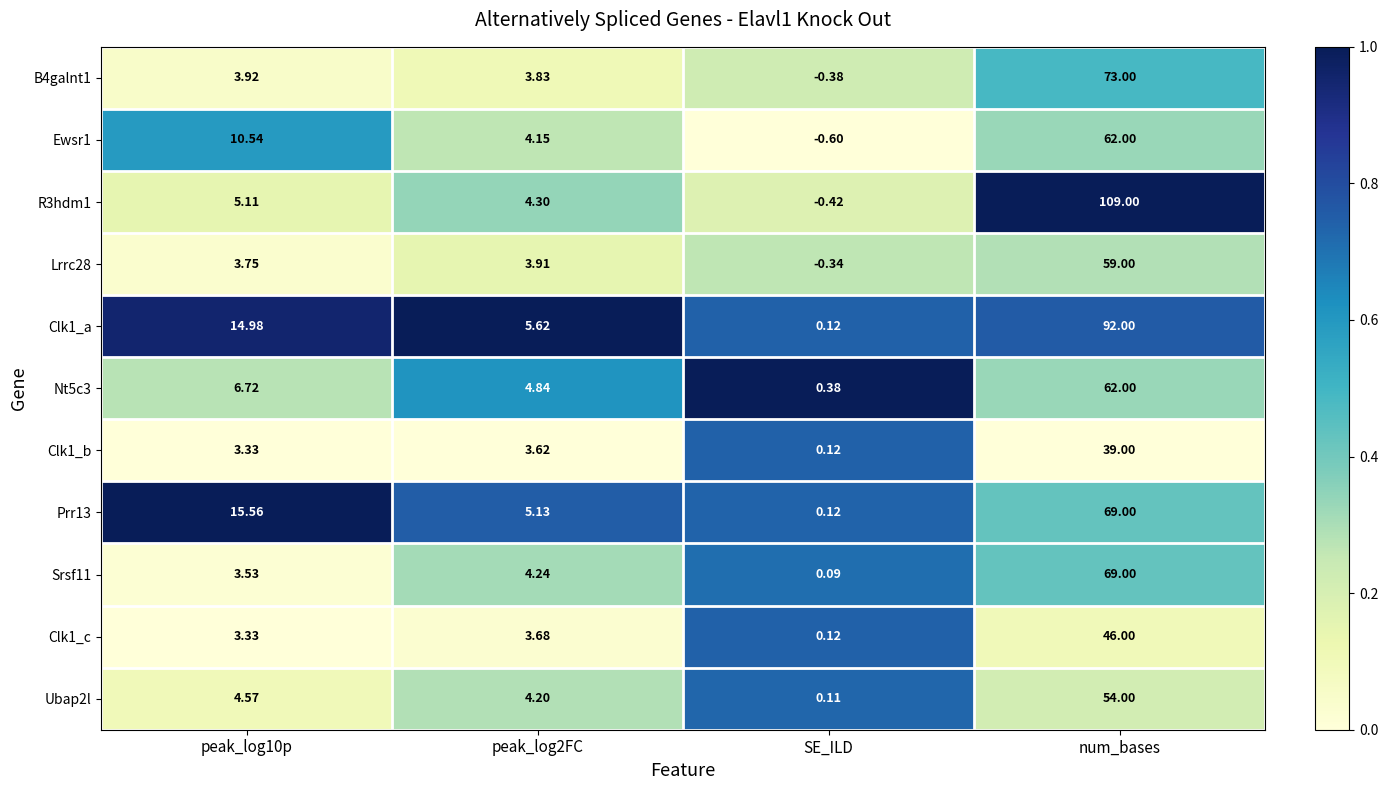

Which category has the lowest value in the Srsf11 series?

SE_ILD